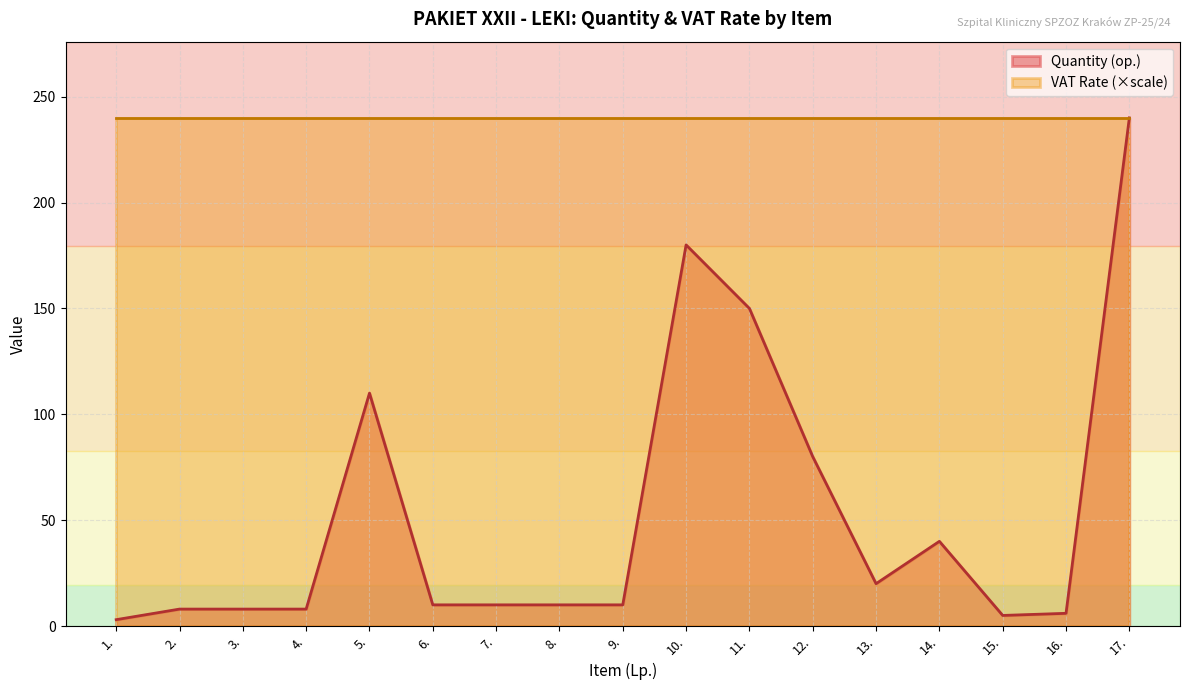

Approximately how many times larger is the value at 8. compared to 1.?

3.3